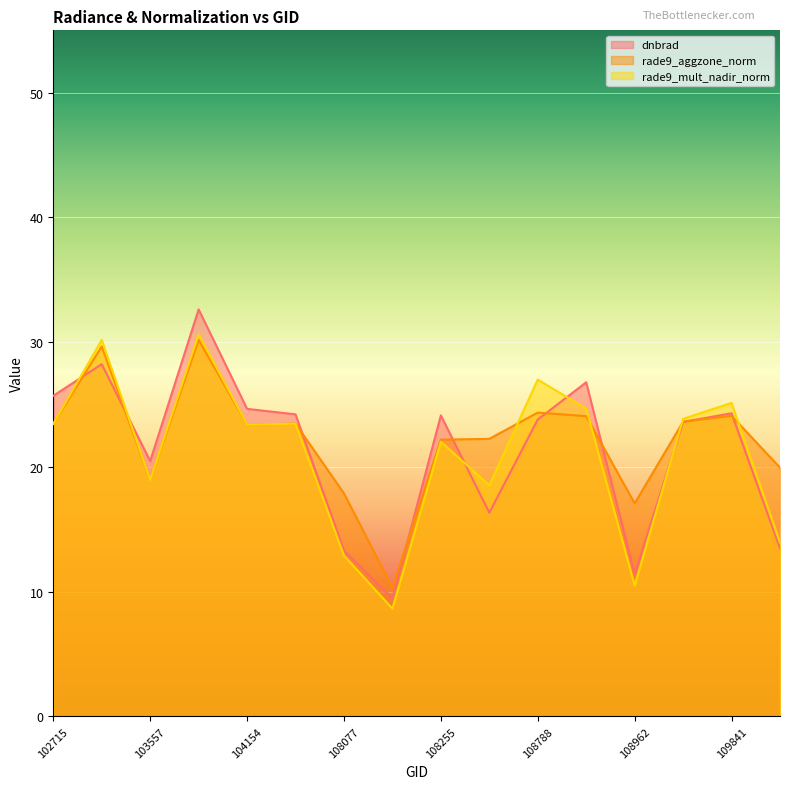

At which category does dnbrad reach its first local peak?

103440